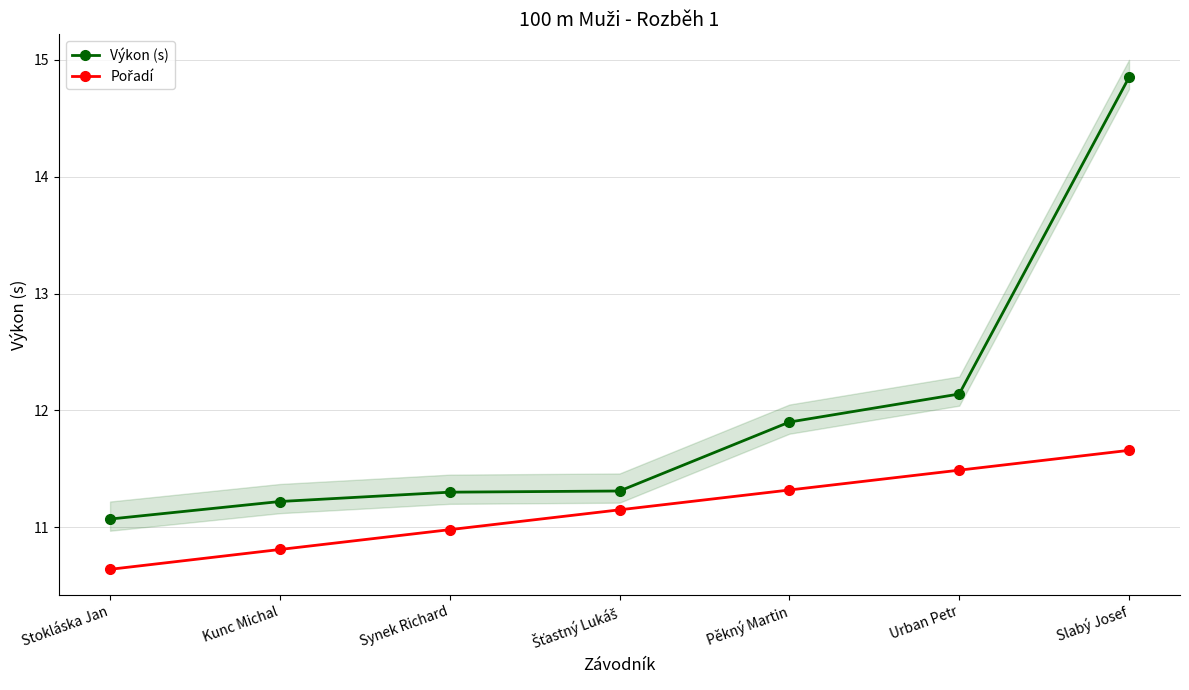

What is the value of the Výkon (s) point at the 2nd from the left?

11.2